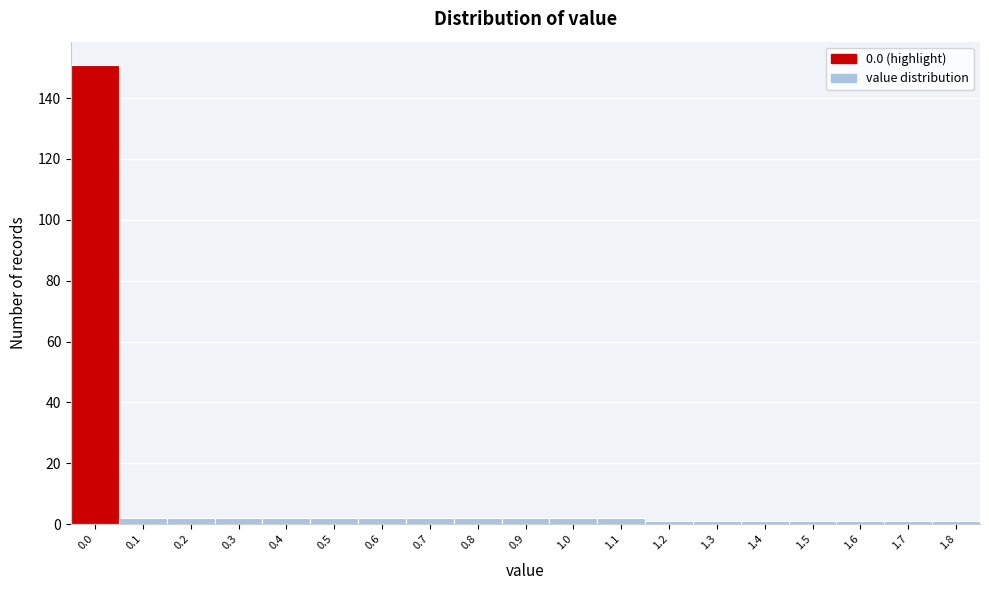

Reading right to left, list all the values displayed in this chart.

1.8=1	1.7=1	1.6=1	1.5=1	1.4=1	1.3=1	1.2=1	1.1=2	1.0=2	0.9=2	0.8=2	0.7=2	0.6=2	0.5=2	0.4=2	0.3=2	0.2=2	0.1=2	0.0=151